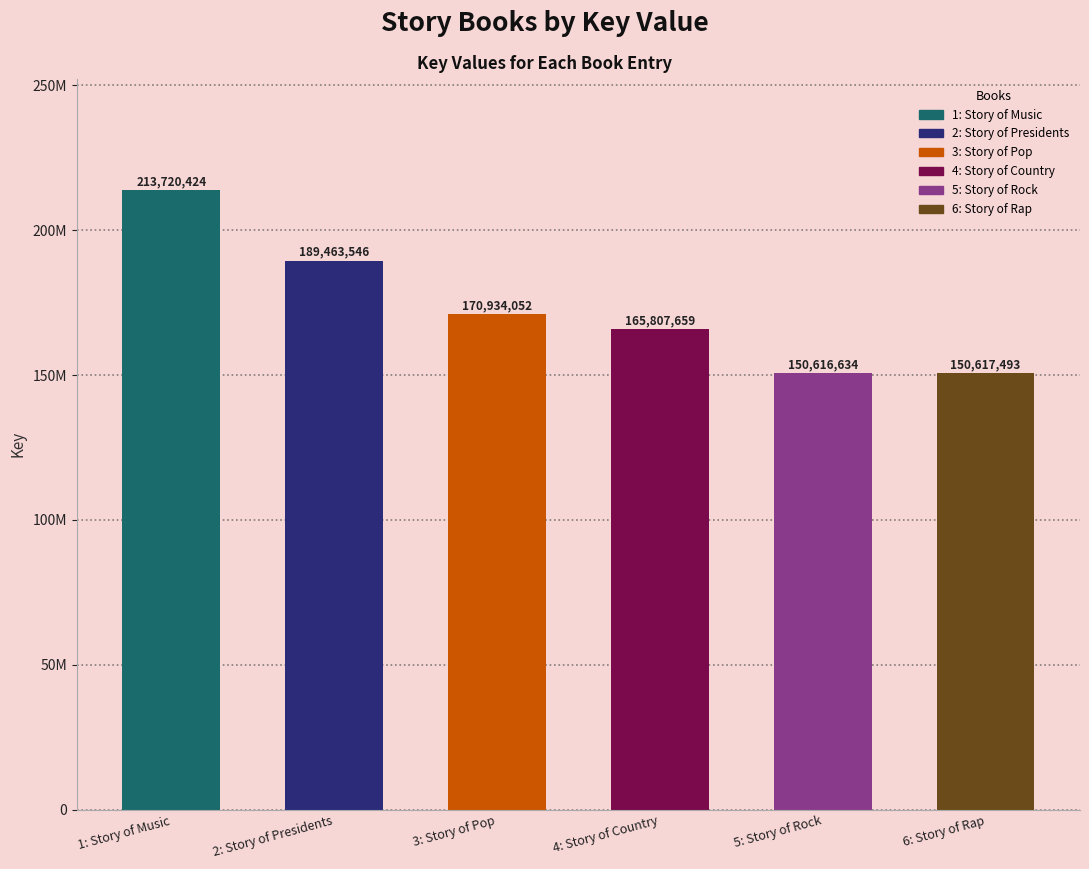

What position from the left is 1: Story of Music?

1